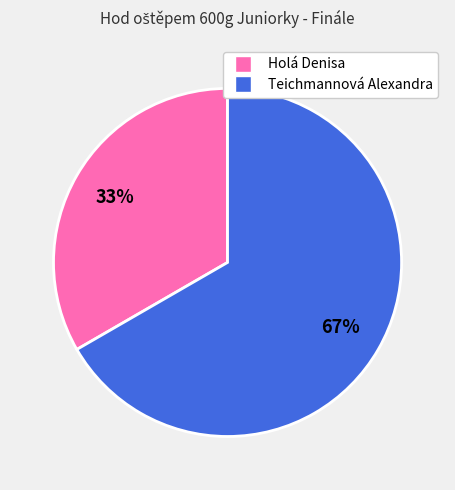

Which has a higher value, Holá Denisa or Teichmannová Alexandra?

Teichmannová Alexandra